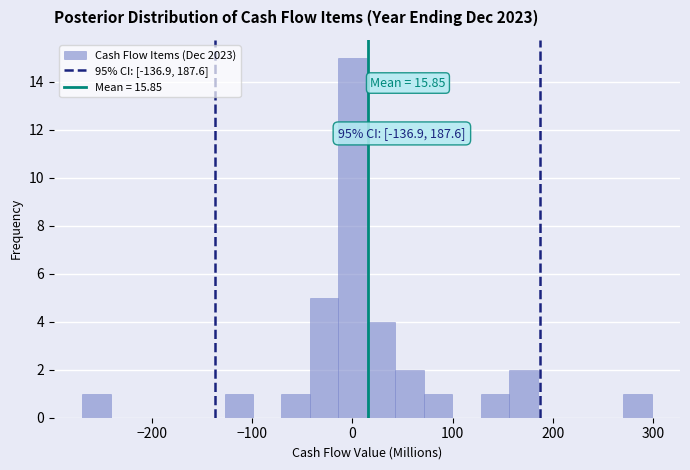

Read against the x-axis, roughly where is the centre of the tallest bar?

0